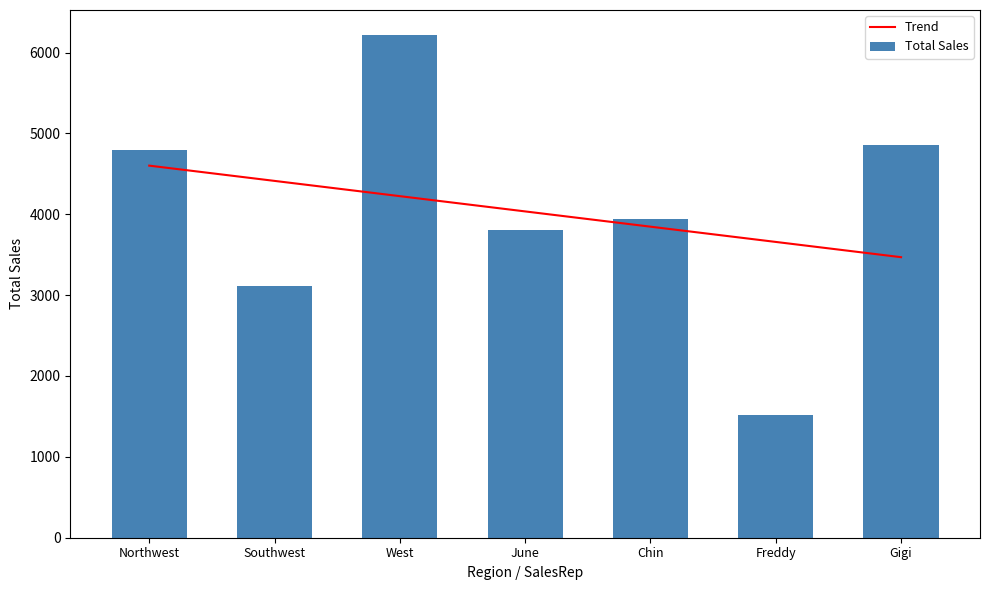

Which category has the lowest value in the Trend series?

Gigi